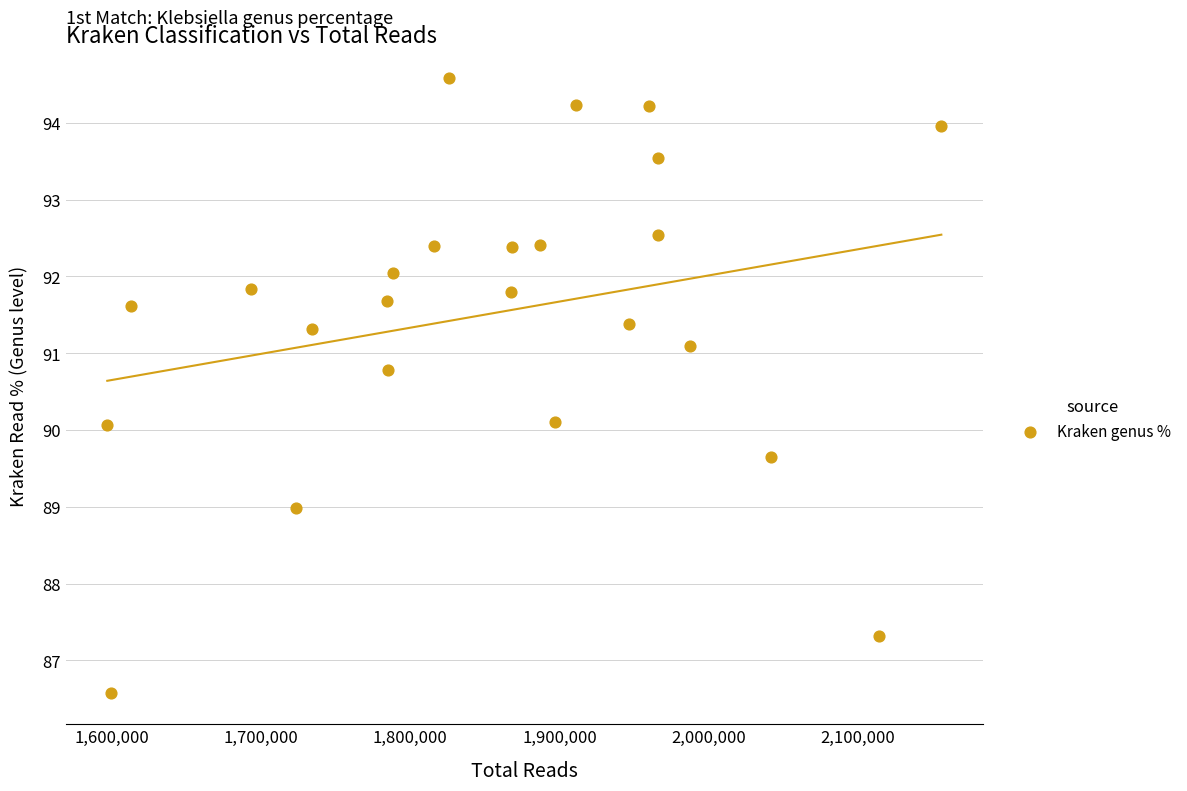

What is the range of Y values (max minus min)?

8.0